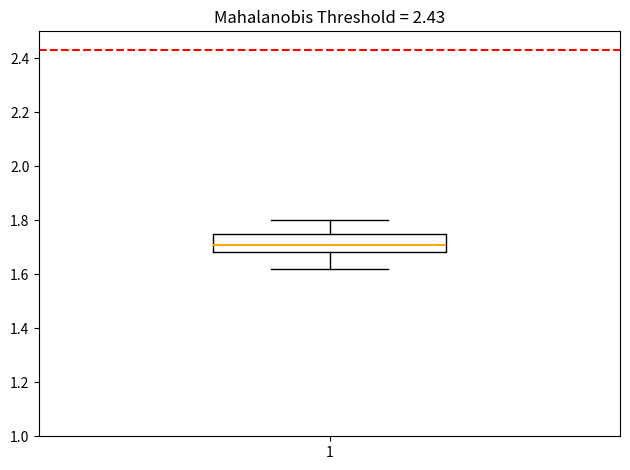

Transcribe this box plot: give where the median line is, the range the box spans, and where the two whiskers end, as read against the y-axis. The values are not printed on the chart, so give them approximately, as read against the axis.

median 1.72, box 1.68 to 1.76, whiskers 1.62 to 1.80